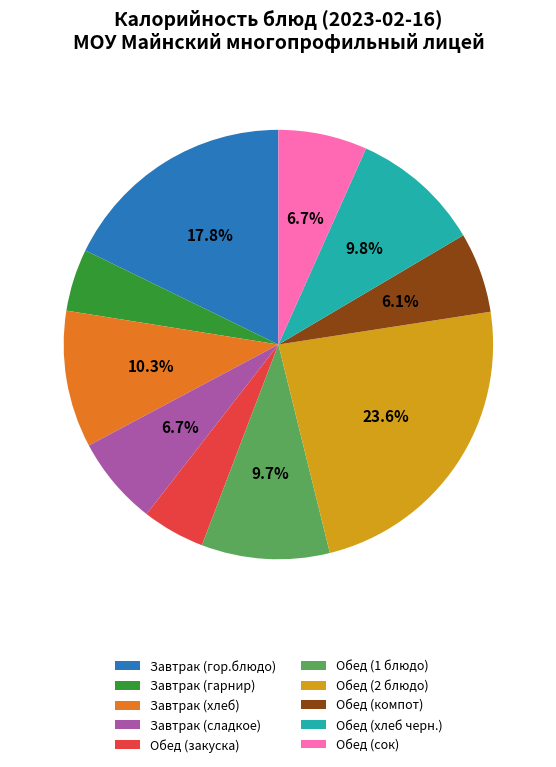

Is it true that Завтрак (сладкое) is 14% of the pie?

False